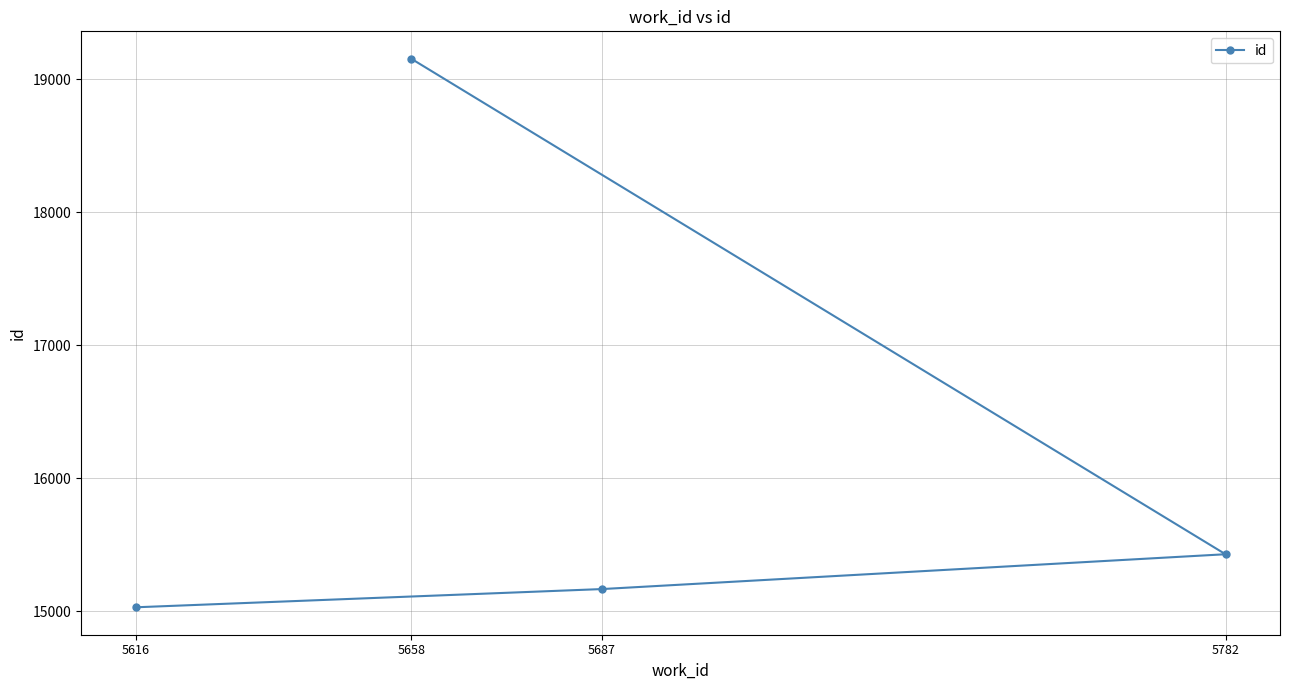

How many values are below 15428?

2